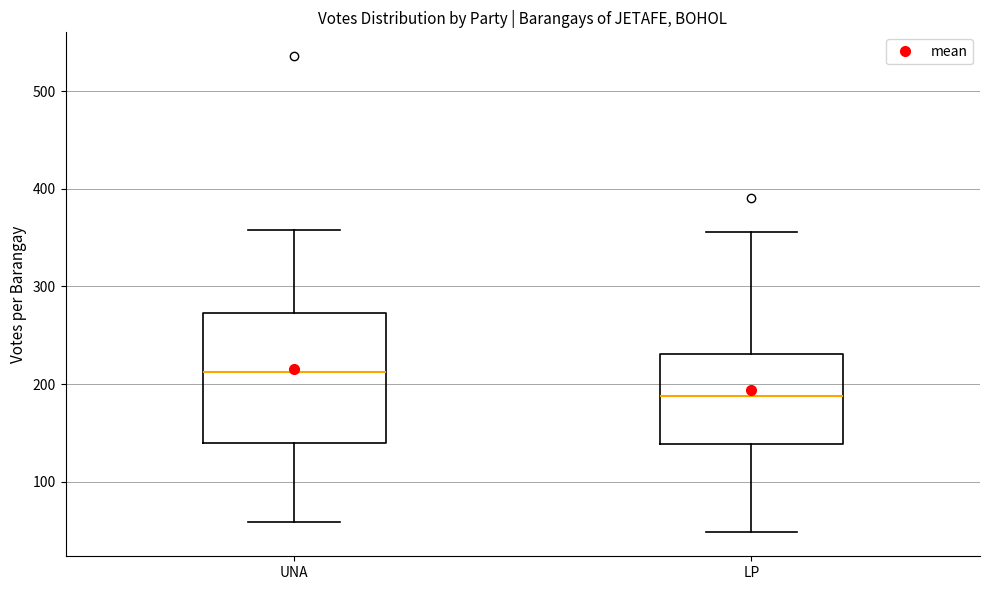

Reading left to right, read every box against the y-axis: the position of its median line, the range the box covers, and the ends of its whiskers. The values are not printed on the chart, so give them approximately, as read against the axis.

UNA: median 210, box 140 to 270, whiskers 60 to 360
LP: median 190, box 140 to 230, whiskers 50 to 360